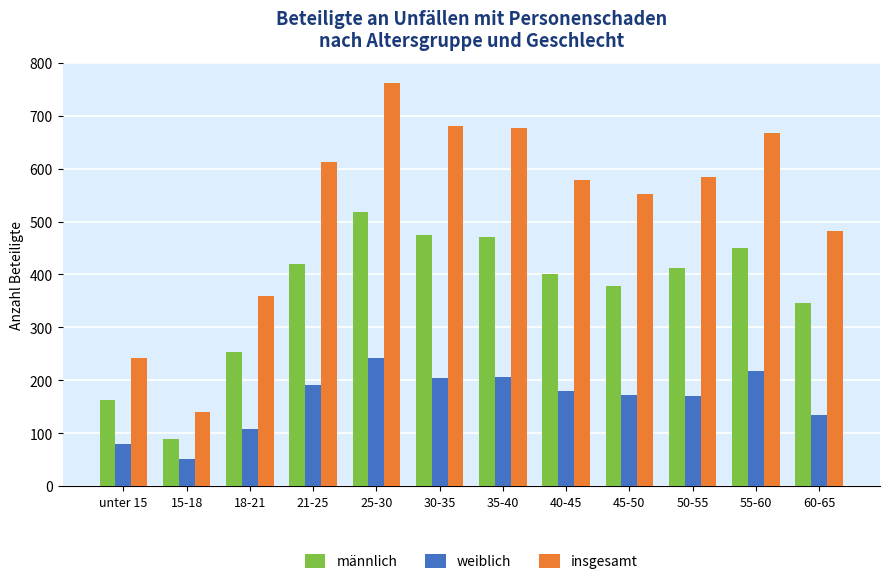

Which category has the highest value in the weiblich series?

25-30